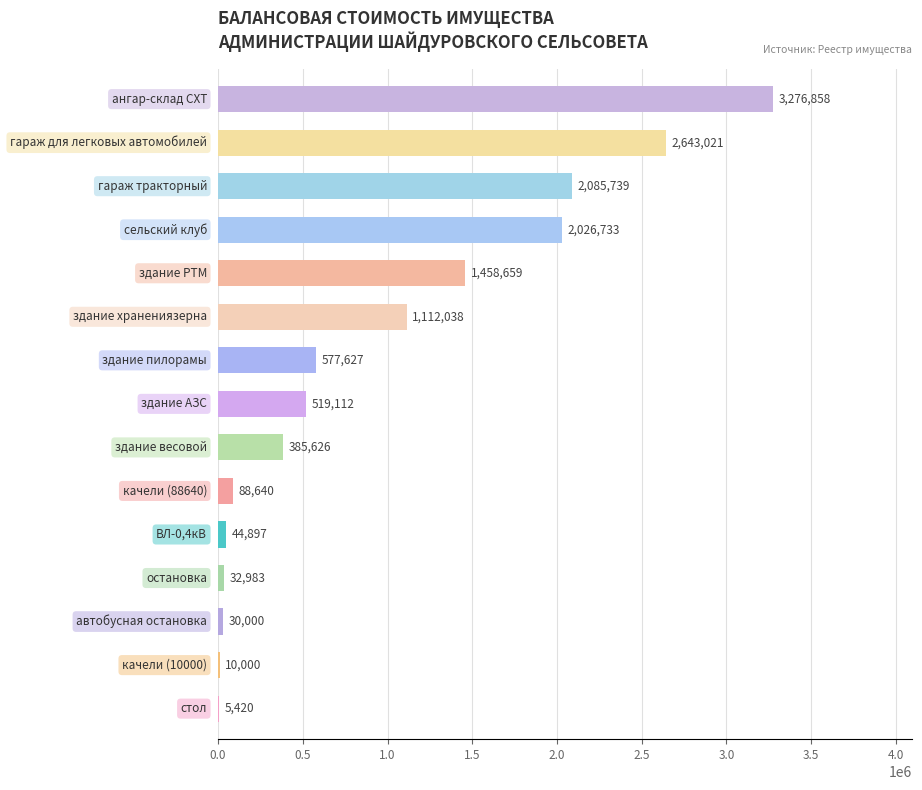

What is the maximum value shown in the chart?

3276858.4